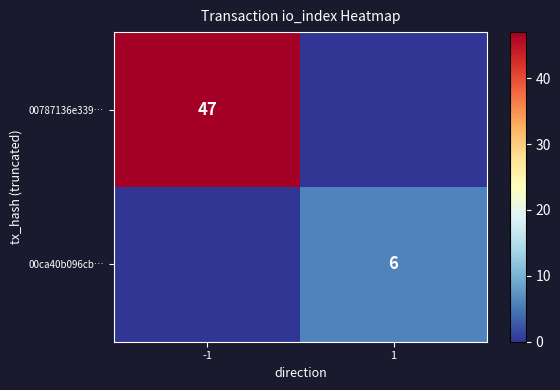

What is the difference between the highest and lowest values at -1?

47